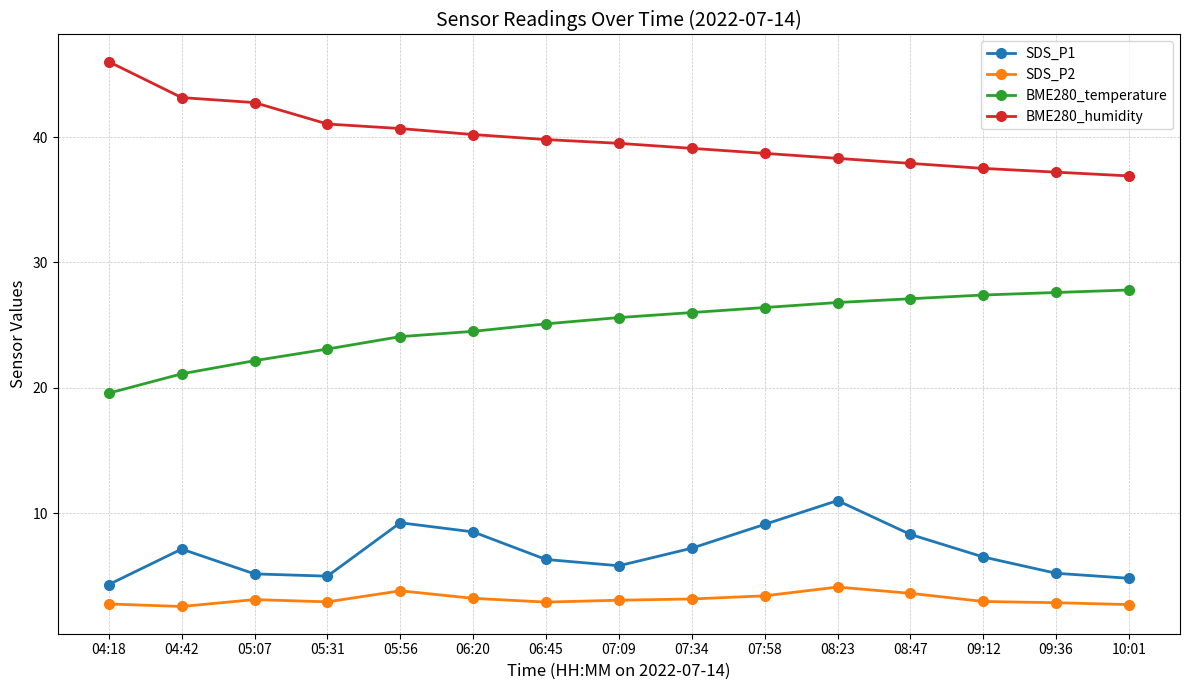

What is the value of the SDS_P1 point at the 14th from the left?

5.2